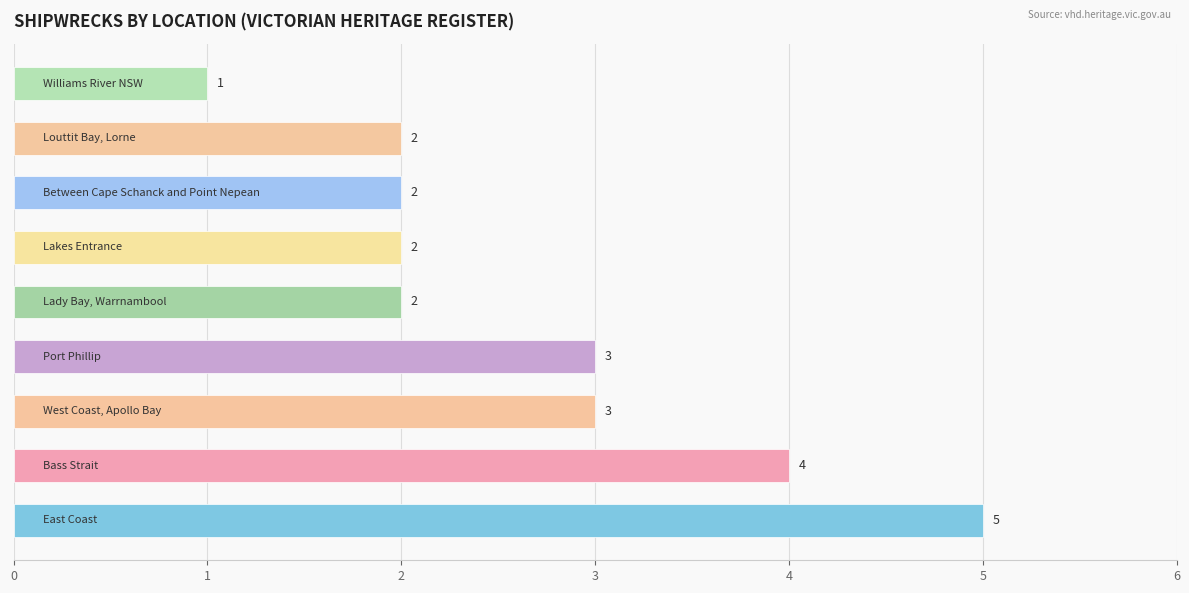

What is the average value?

3